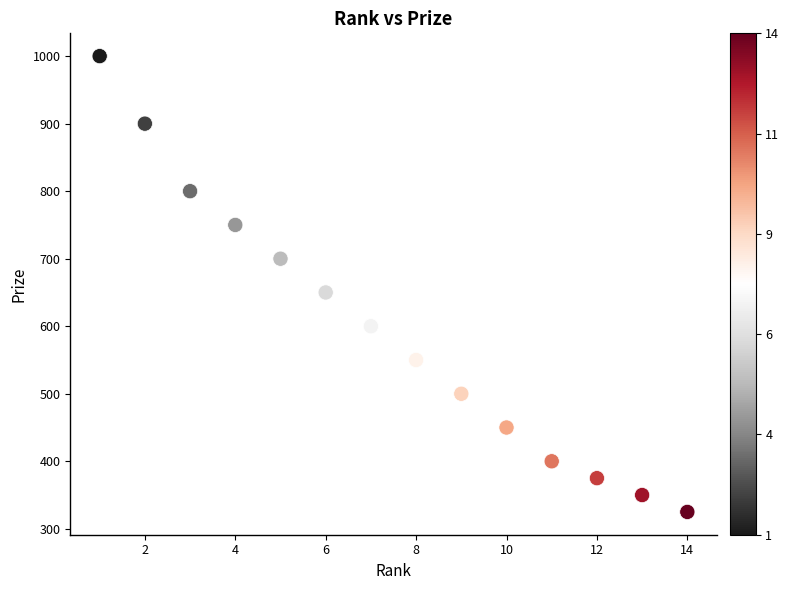

What Y value in the scatter plot is closest to 662?

650